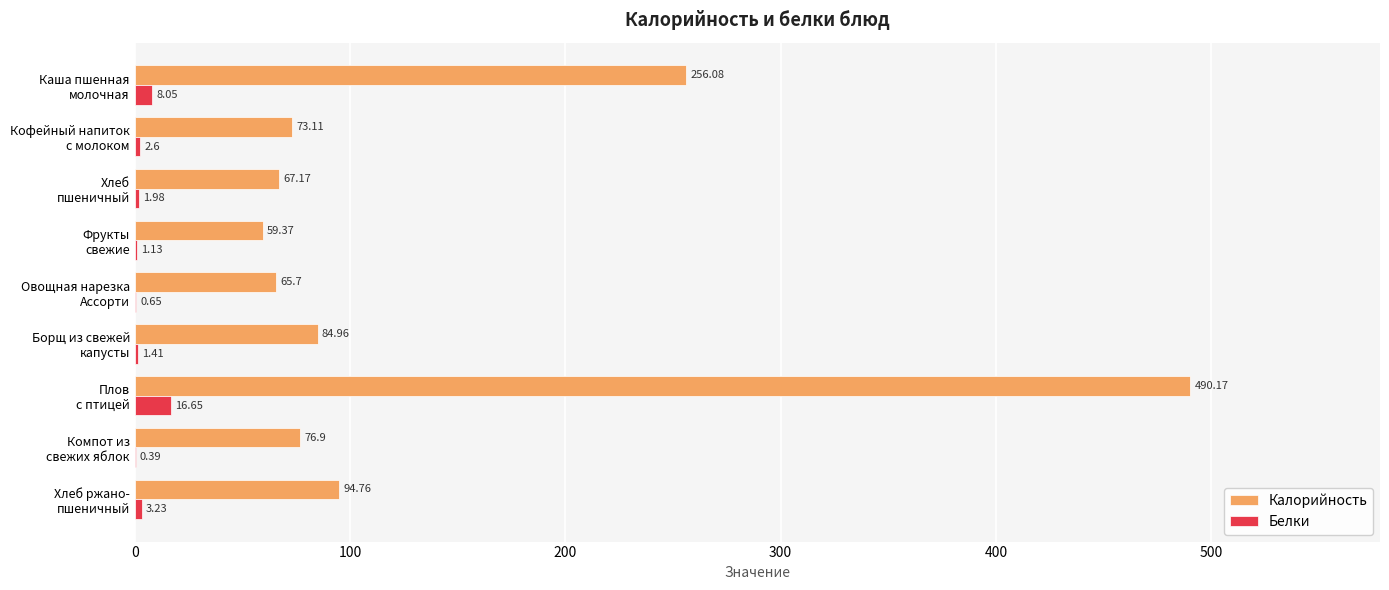

What is the sum of all Калорийность values?

1268.2